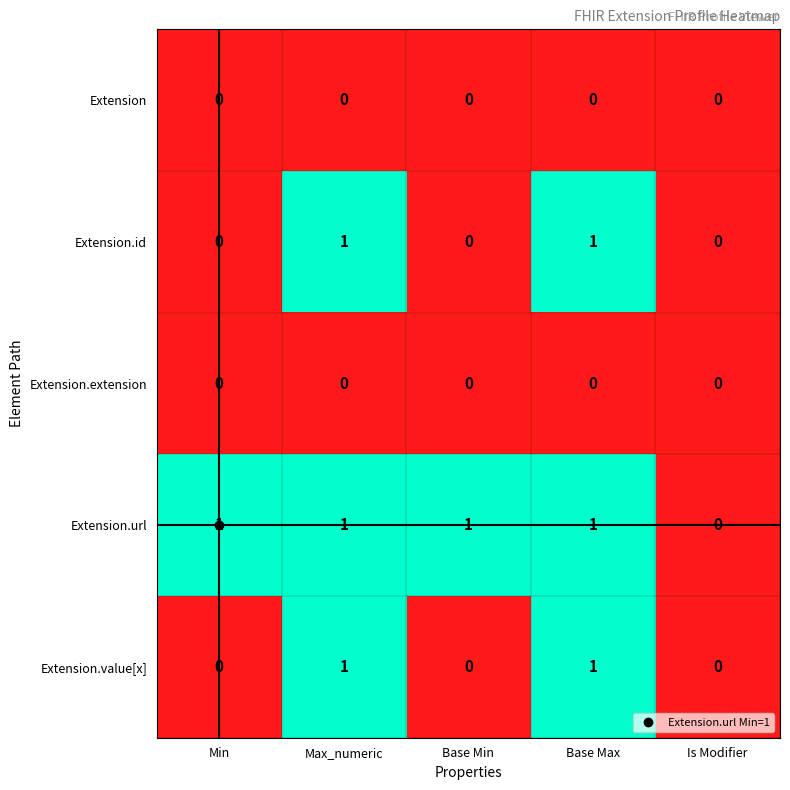

What is the sum of all Extension.url values?

4